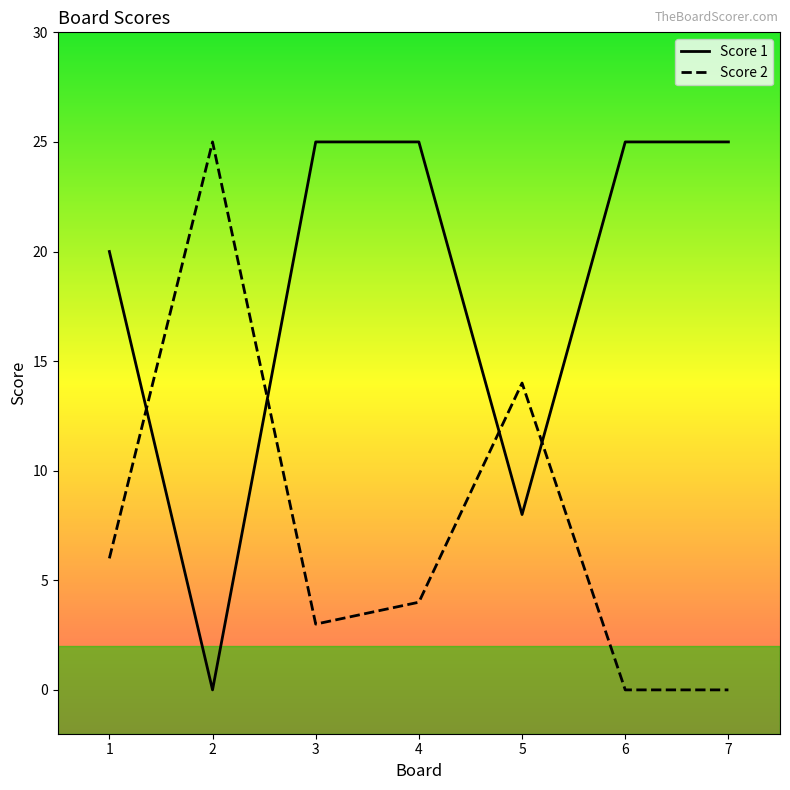

How many interior local valleys does the Score 1 series have?

2